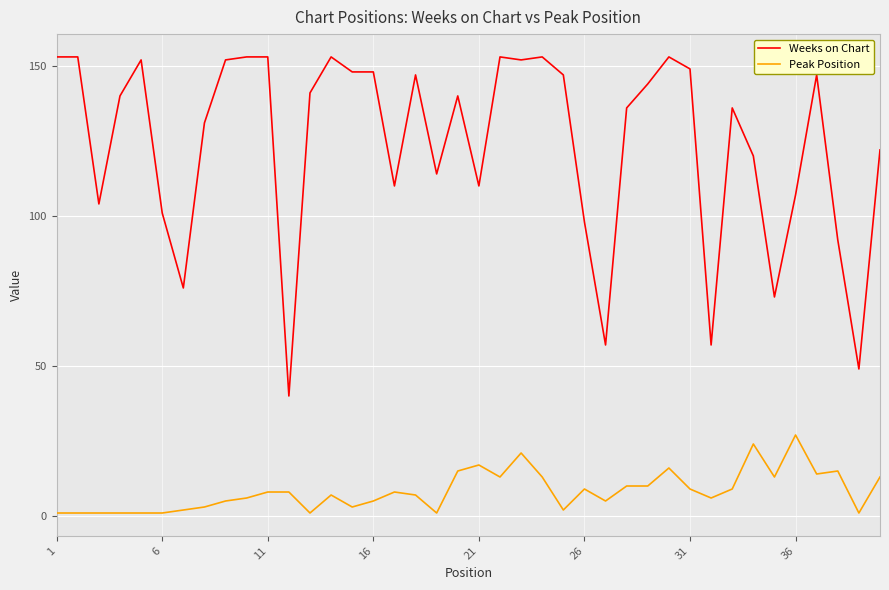

True or false: Weeks on Chart and Peak Position intersect in this chart.

False